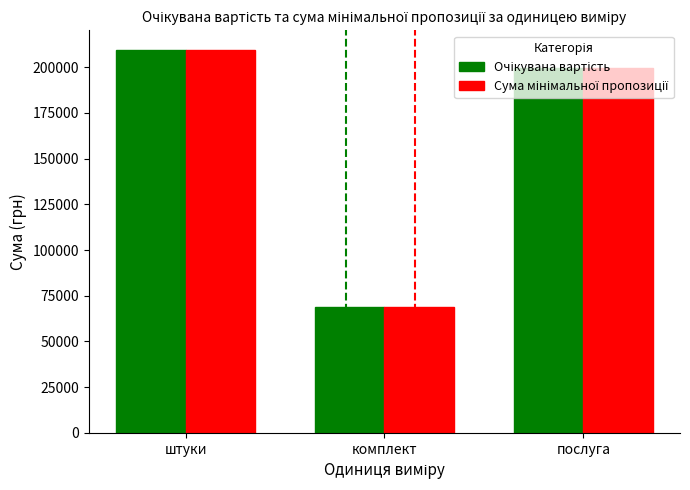

At which category is the sum across all series the highest?

штуки